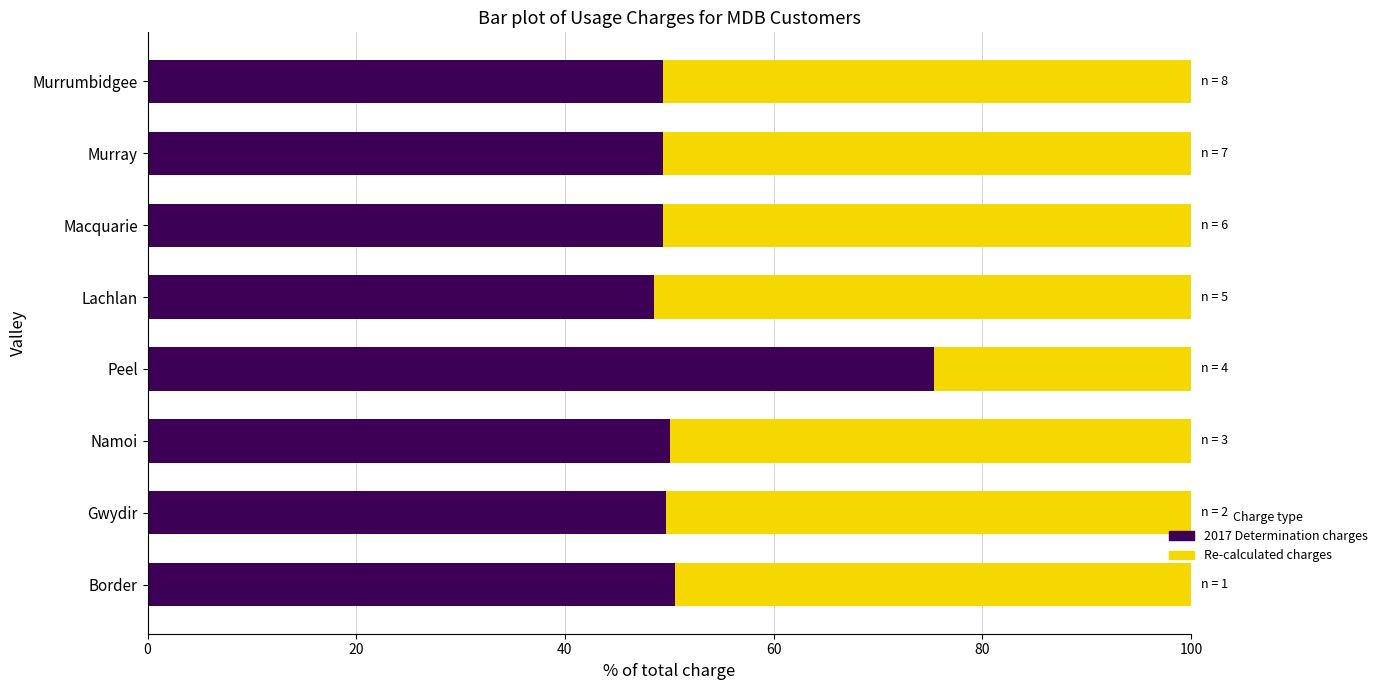

What is the sum of all 2017 Determination charges values?

422.5